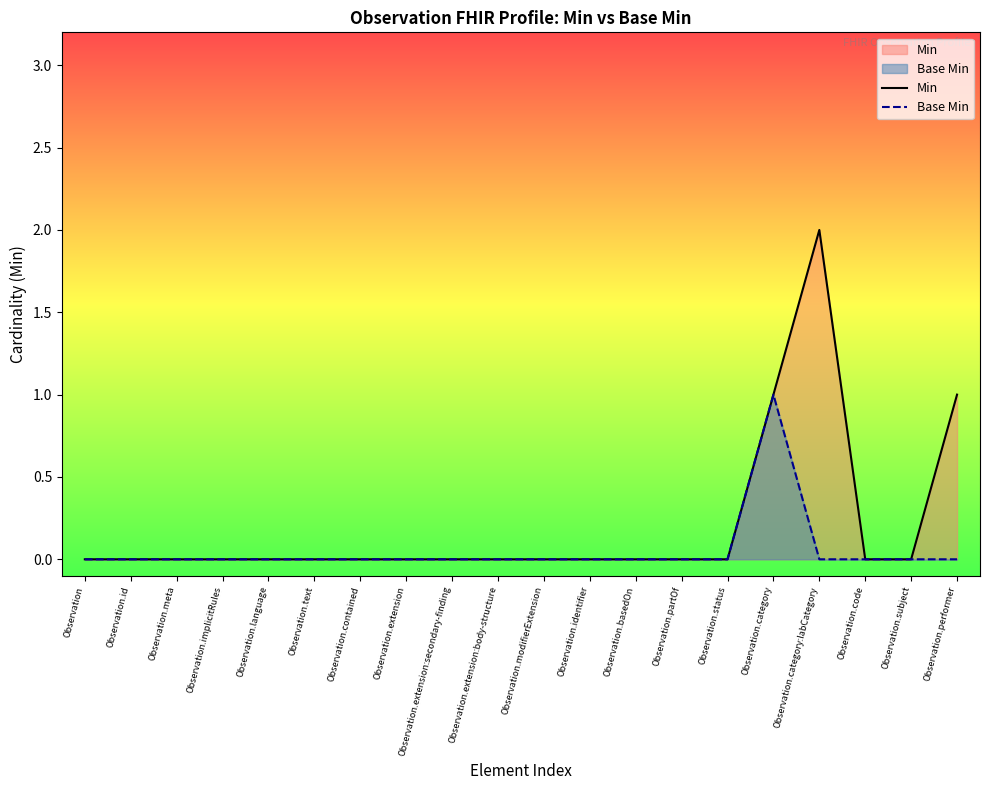

List the labels in order of Base Min value, largest first.

Observation.category, Observation, Observation.id, Observation.meta, Observation.implicitRules, Observation.language, Observation.text, Observation.contained, Observation.extension, Observation.extension:secondary-finding, Observation.extension:body-structure, Observation.modifierExtension, Observation.identifier, Observation.basedOn, Observation.partOf, Observation.status, Observation.category:labCategory, Observation.code, Observation.subject, Observation.performer